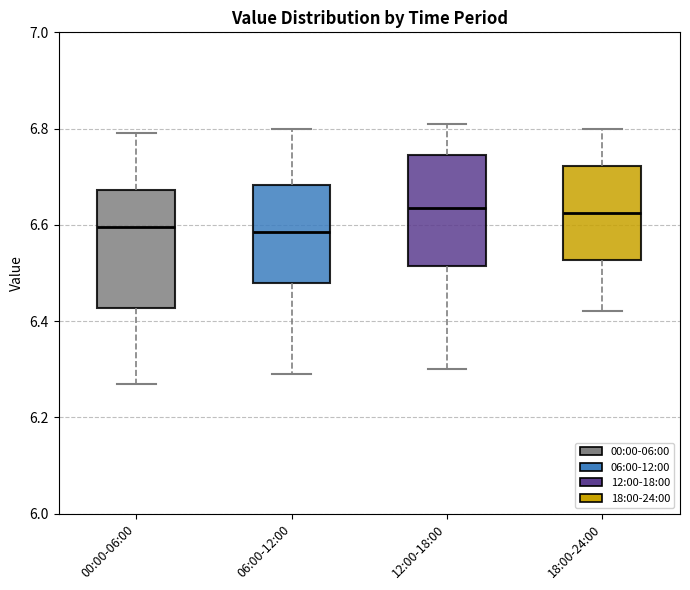

Reading left to right, transcribe this box plot: for each box, give where its median line is, the range the box spans, and where its two whiskers end, as read against the y-axis. The values are not printed on the chart, so give them approximately, as read against the axis.

00:00-06:00: median 6.60, box 6.42 to 6.68, whiskers 6.28 to 6.80
06:00-12:00: median 6.58, box 6.48 to 6.68, whiskers 6.30 to 6.80
12:00-18:00: median 6.64, box 6.52 to 6.74, whiskers 6.30 to 6.82
18:00-24:00: median 6.62, box 6.52 to 6.72, whiskers 6.42 to 6.80